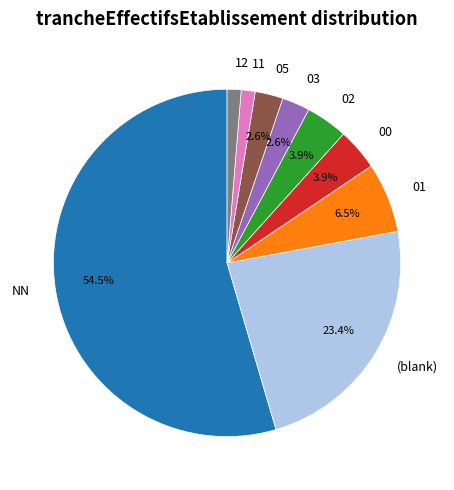

Is it true that 00 is 19% of the pie?

False